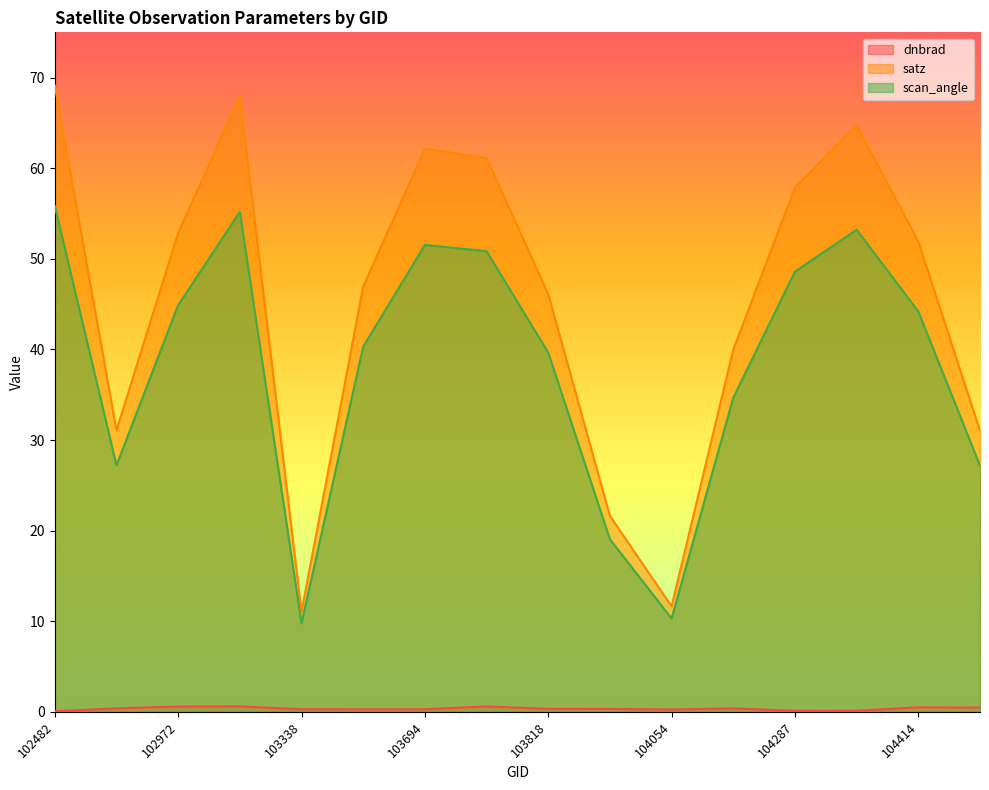

What is the total value across all series at 104170?

75.0